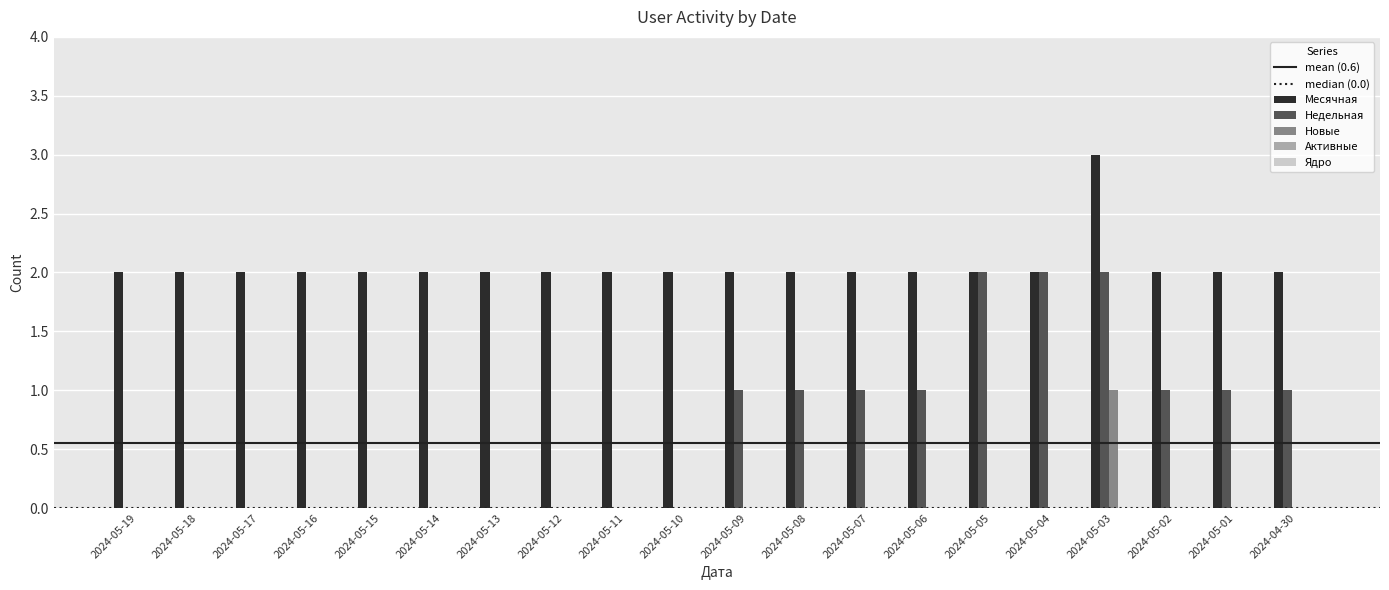

Between 2024-05-16 and 2024-05-04, which series saw the biggest shift?

Недельная